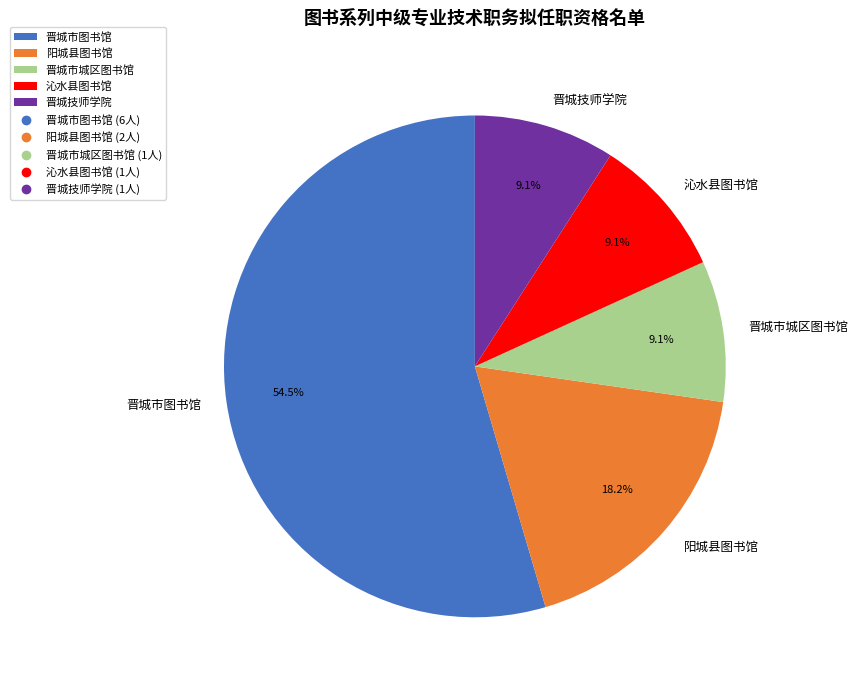

Is 晋城市图书馆 the majority of the pie?

Yes